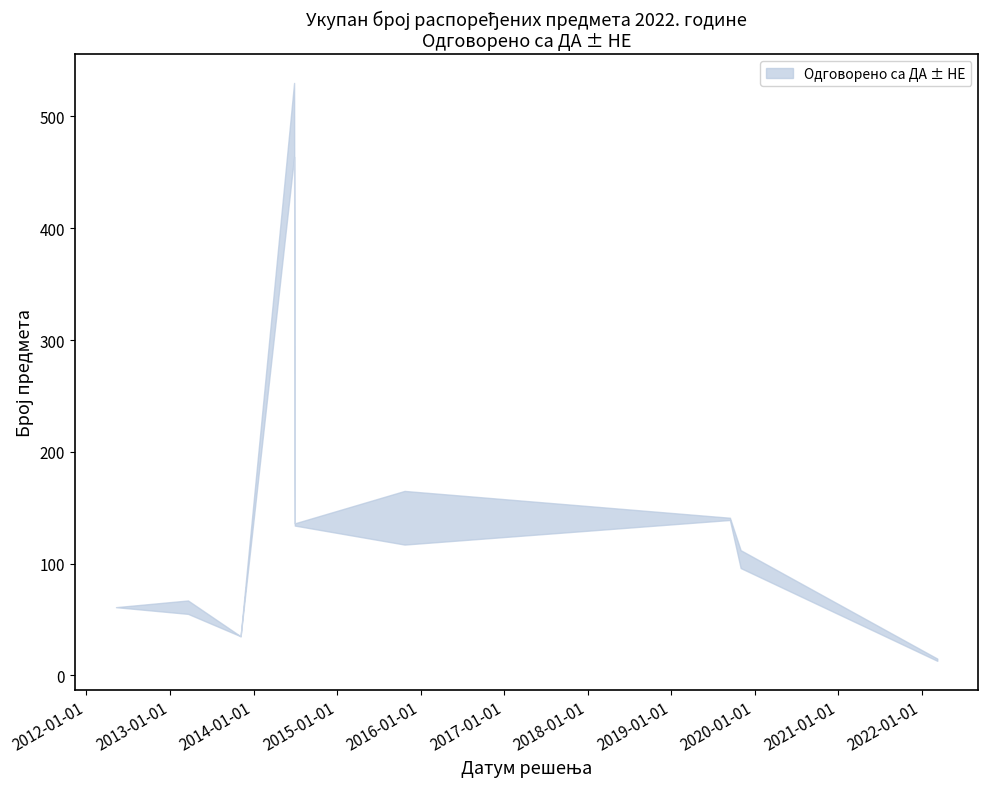

How many interior local peaks does the Одговорено са НЕ series have?

3